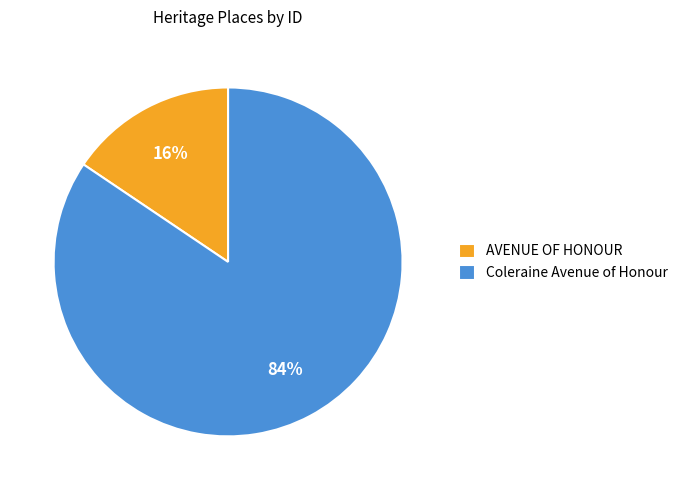

To the nearest percent, what is the average slice percentage?

50%